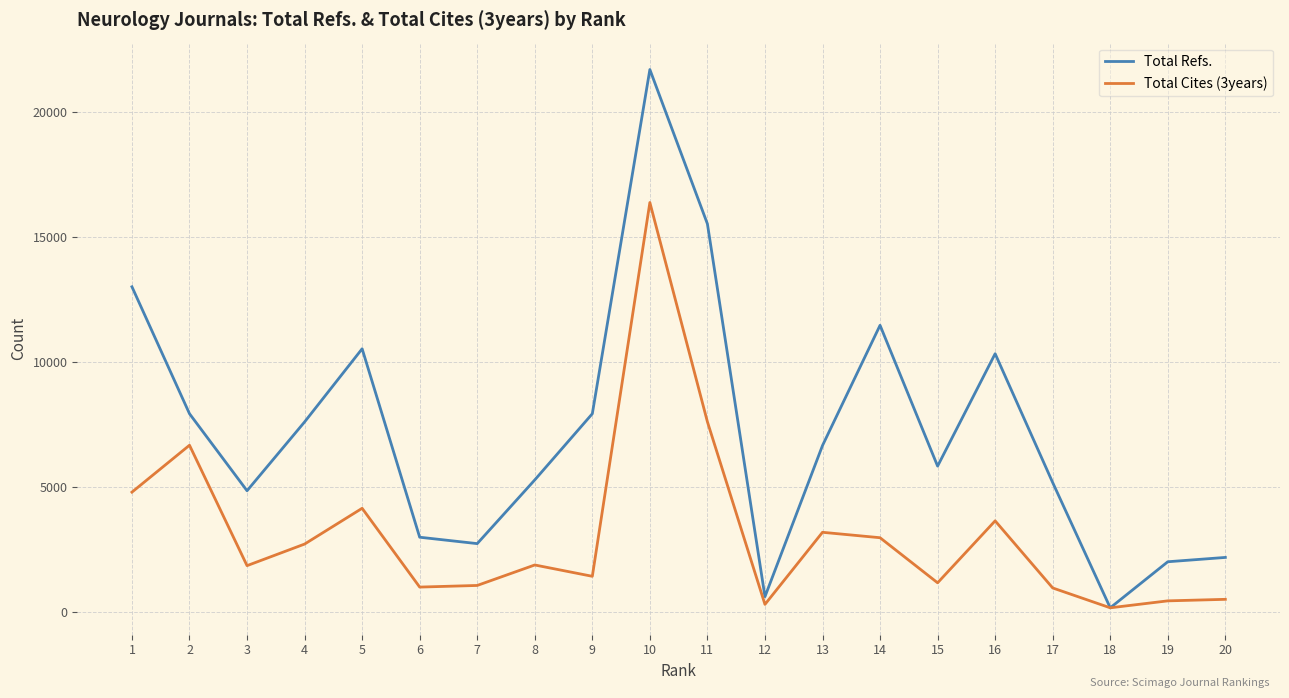

Where is the first local maximum for Total Cites (3years)?

2